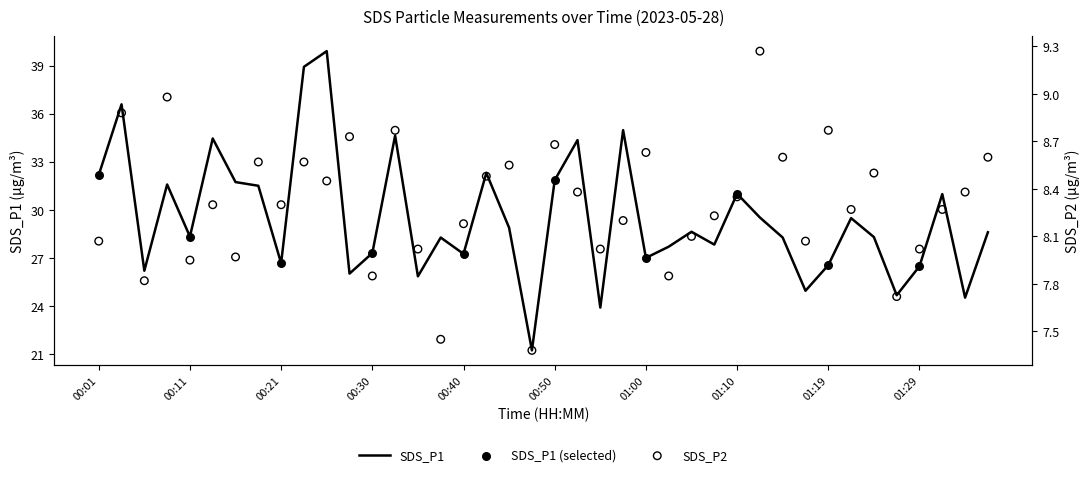

What is the total value across all series at 01:10?

39.4